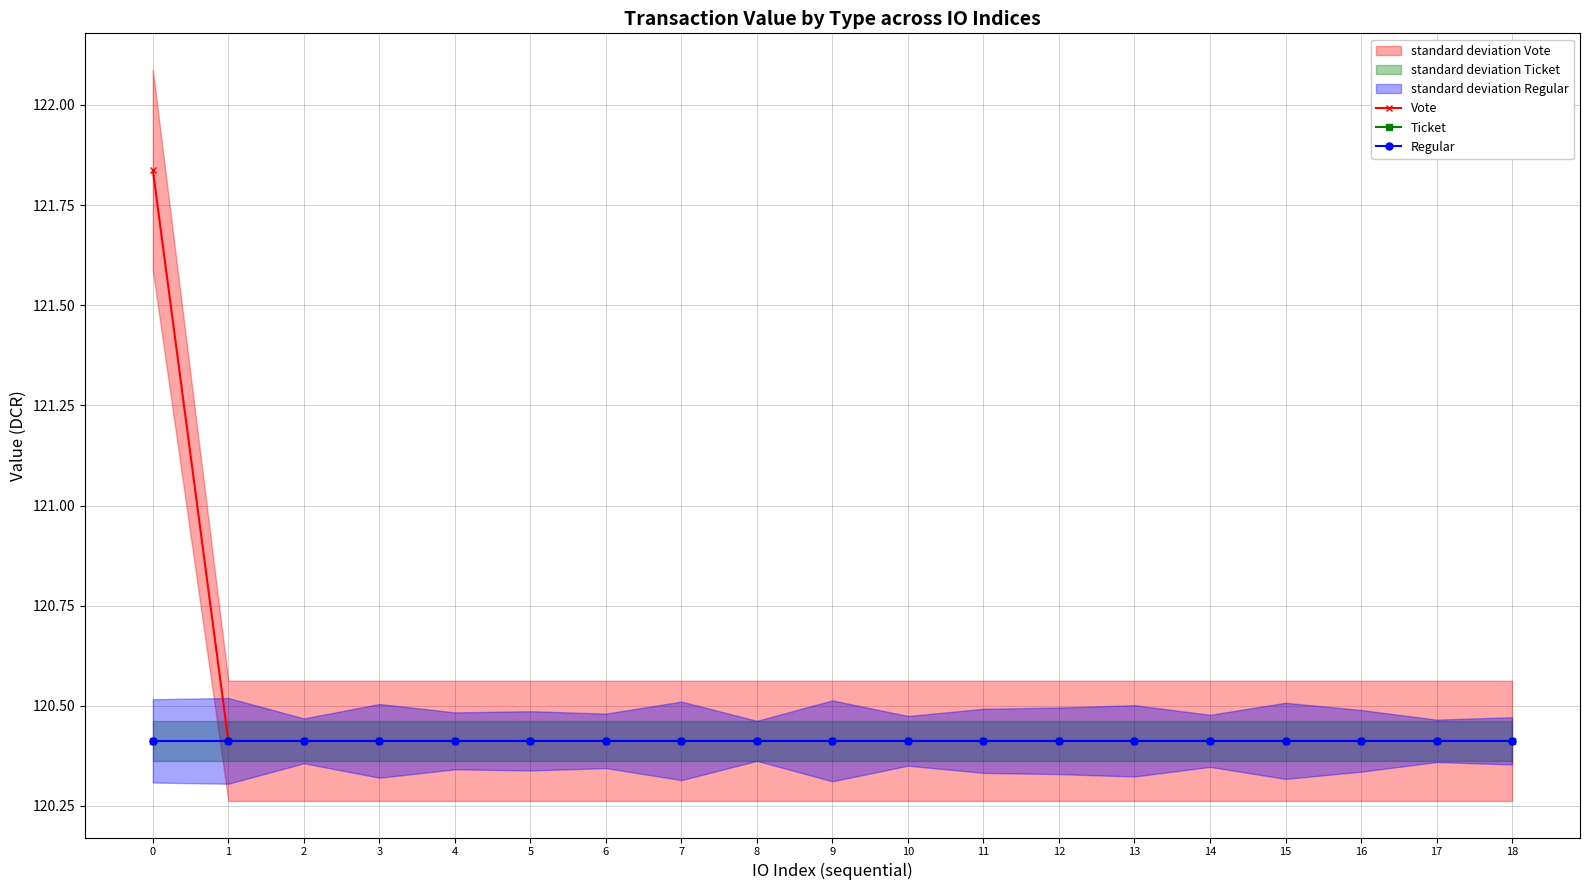

Reading right to left, transcribe all the data shown in this chart.

Vote: 18=120.4	17=120.4	16=120.4	15=120.4	14=120.4	13=120.4	12=120.4	11=120.4	10=120.4	9=120.4	8=120.4	7=120.4	6=120.4	5=120.4	4=120.4	3=120.4	2=120.4	1=120.4	0=121.8
Ticket: 18=120.4	17=120.4	16=120.4	15=120.4	14=120.4	13=120.4	12=120.4	11=120.4	10=120.4	9=120.4	8=120.4	7=120.4	6=120.4	5=120.4	4=120.4	3=120.4	2=120.4	1=120.4	0=120.4
Regular: 18=120.4	17=120.4	16=120.4	15=120.4	14=120.4	13=120.4	12=120.4	11=120.4	10=120.4	9=120.4	8=120.4	7=120.4	6=120.4	5=120.4	4=120.4	3=120.4	2=120.4	1=120.4	0=120.4